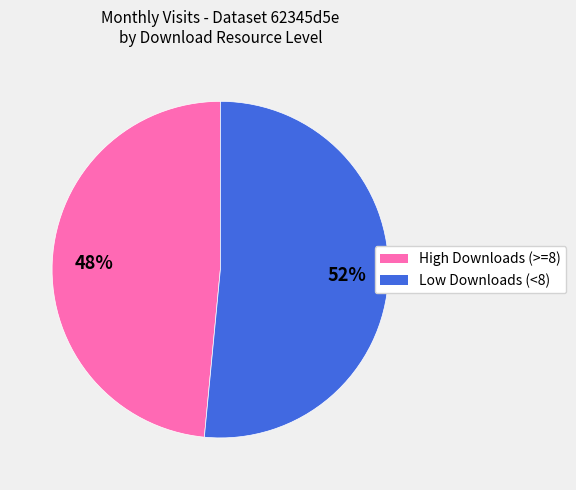

How many slices are in this pie chart?

2